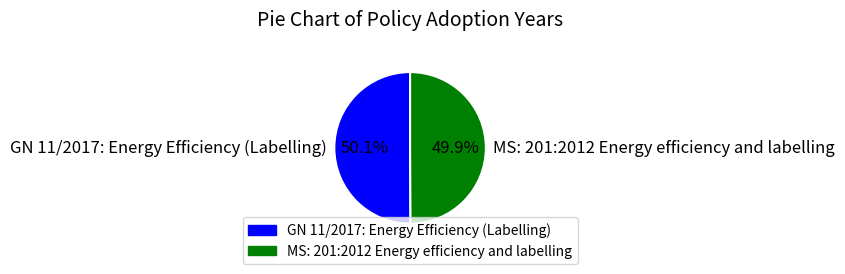

Is there any slice that represents more than half of the pie?

Yes